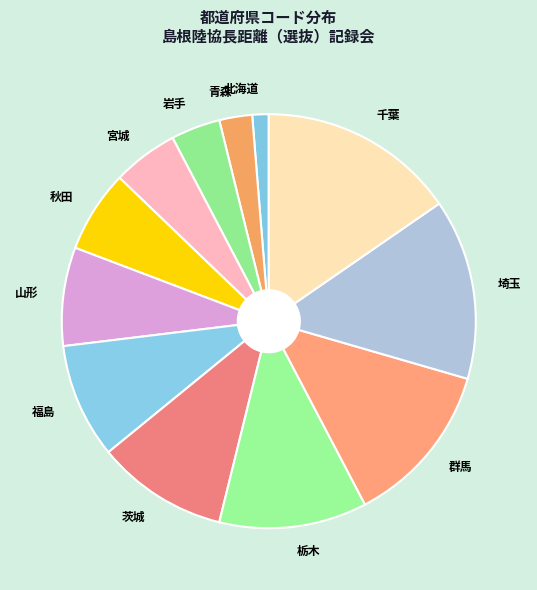

How many slices are in this pie chart?

12